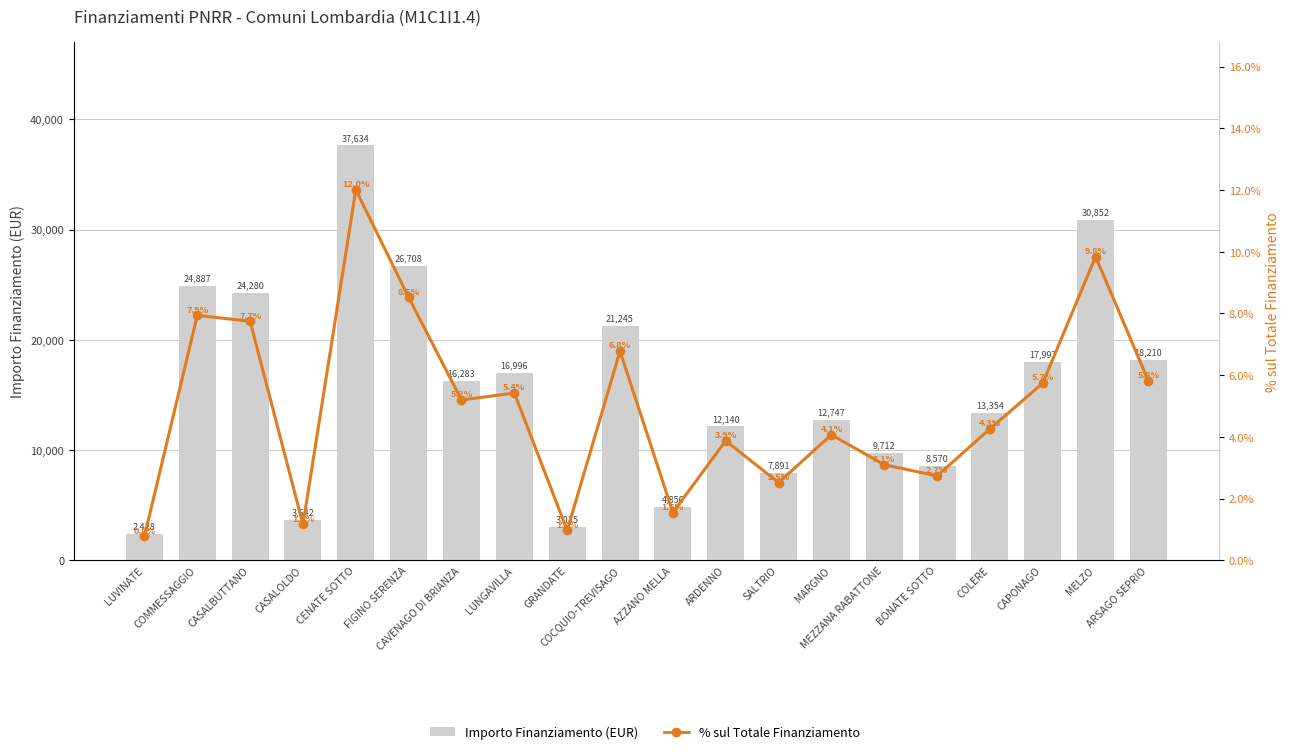

The % sul Totale Finanziamento series shows 8.5 at FIGINO SERENZA. True or false?

True